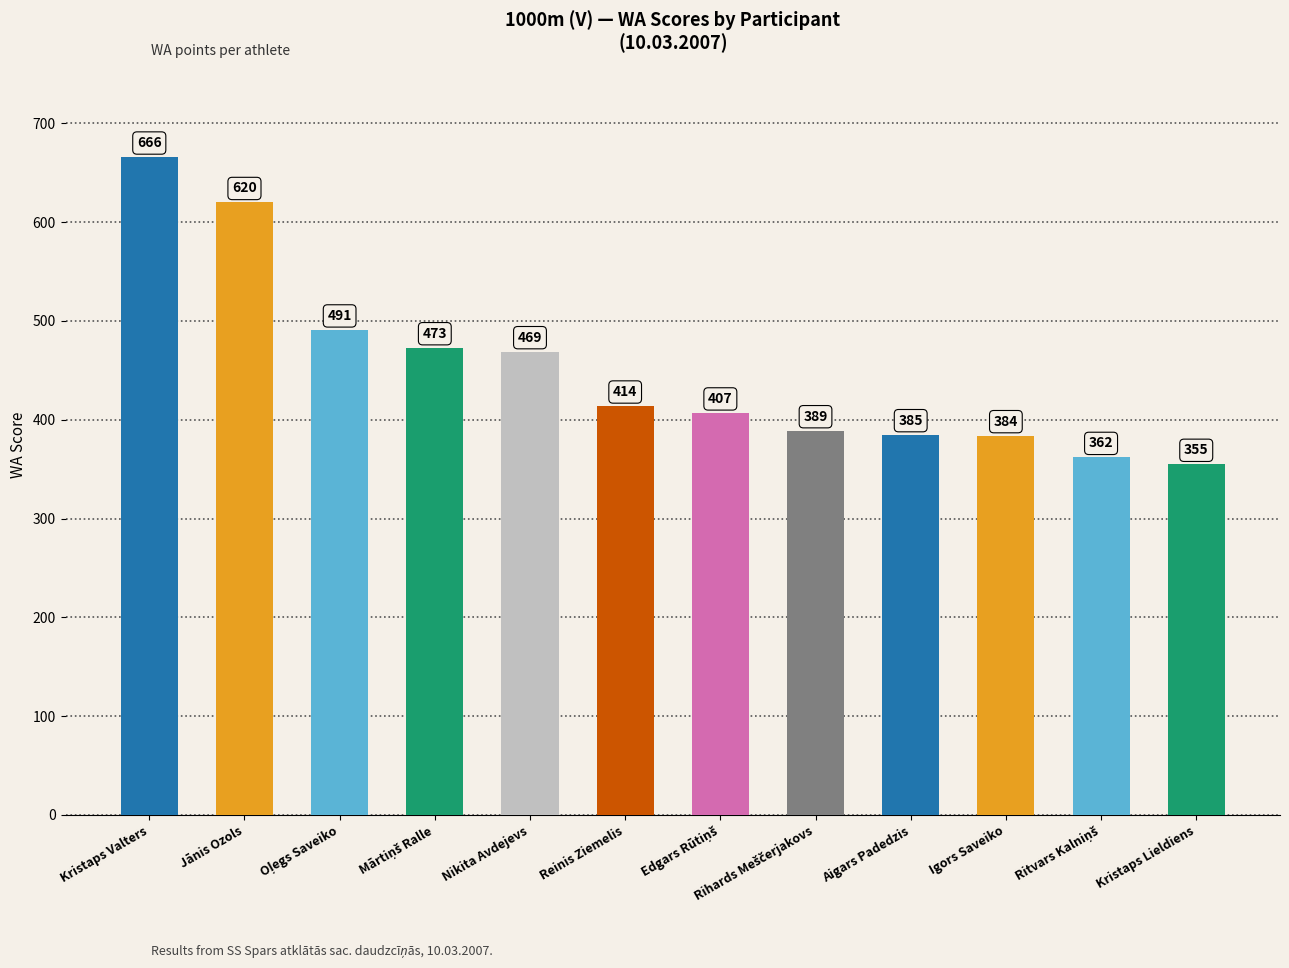

How many bars are there in total?

12